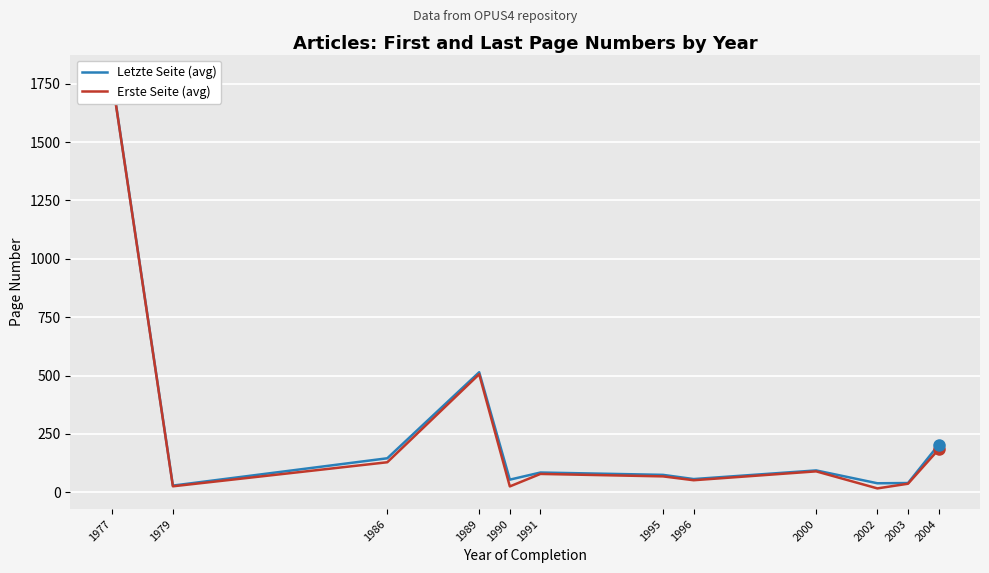

What is the value of the Letzte Seite (avg) point at the 5th from the left?

54.5